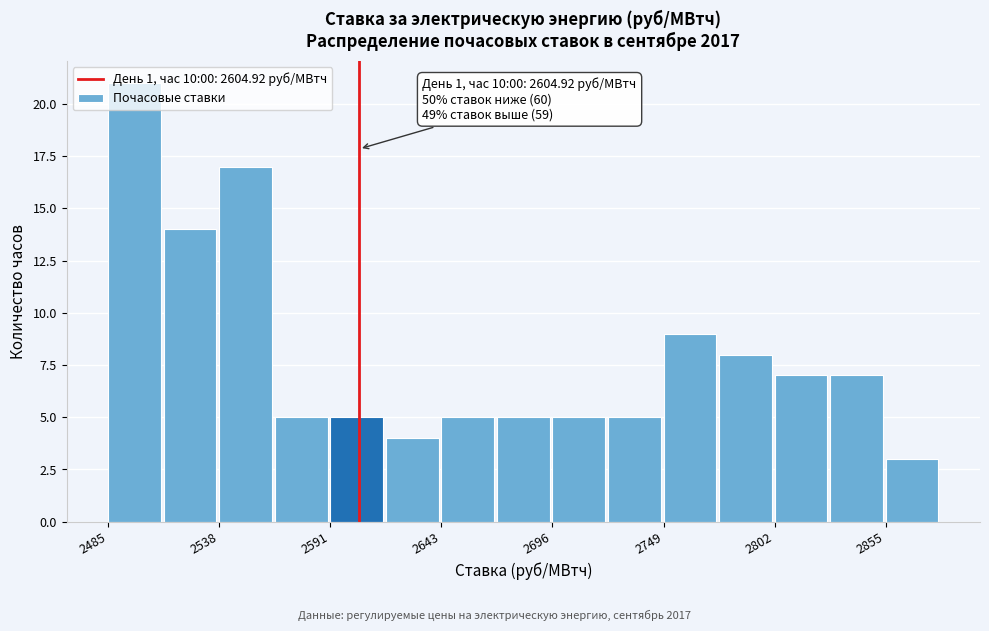

Read against the x-axis, roughly where is the centre of the tallest bar?

2500